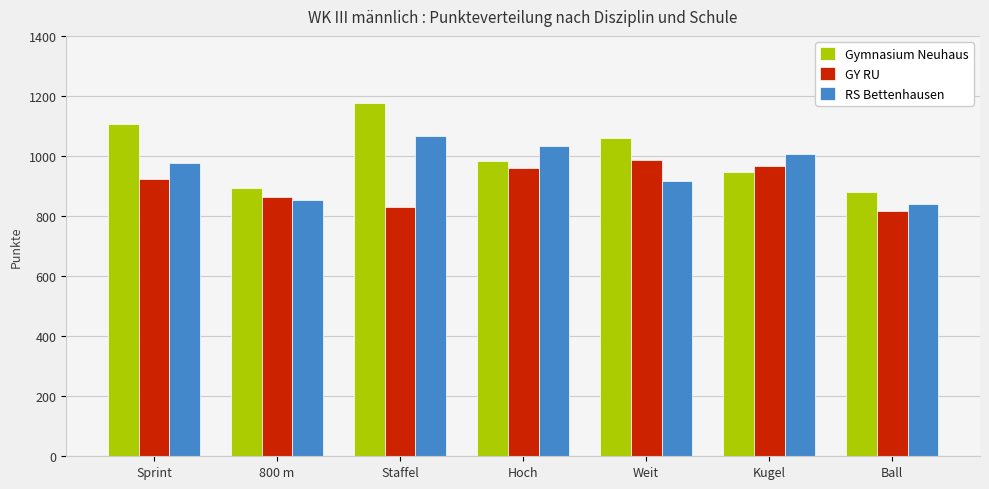

The GY RU series shows 1292.8 at Weit. True or false?

False